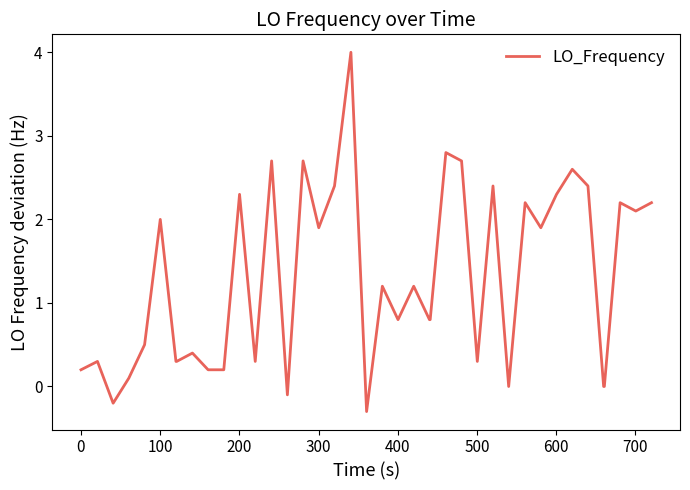

What is the smallest value displayed?

-0.3